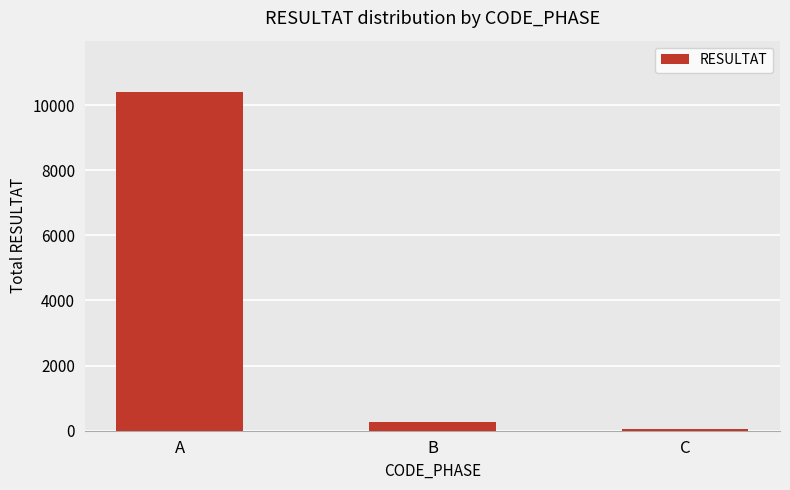

Reading left to right, list all the values displayed in this chart.

A=10415	B=275	C=48